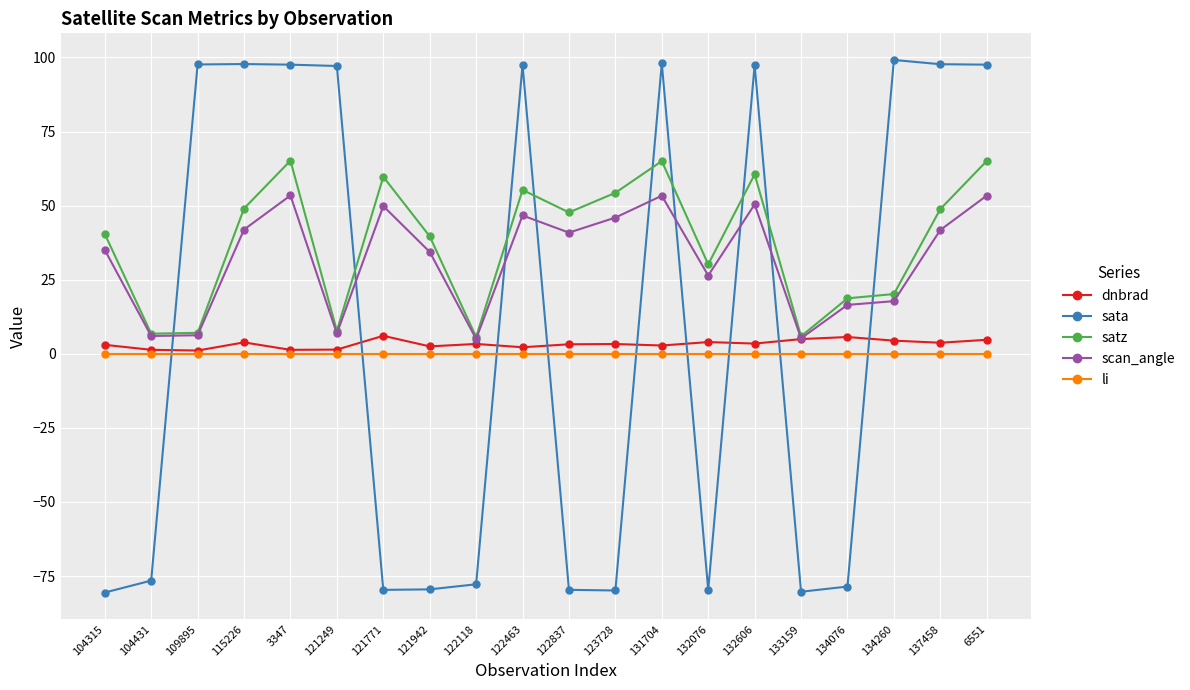

What is the label of the 14th point from the left?

132076